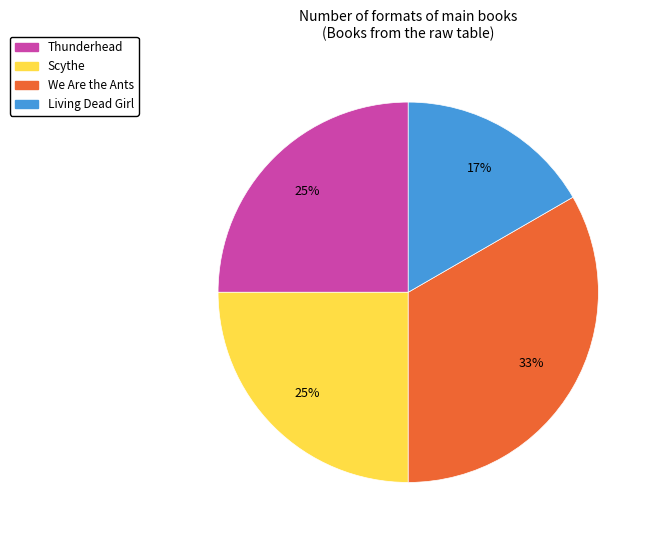

Is there a majority slice in this chart?

No